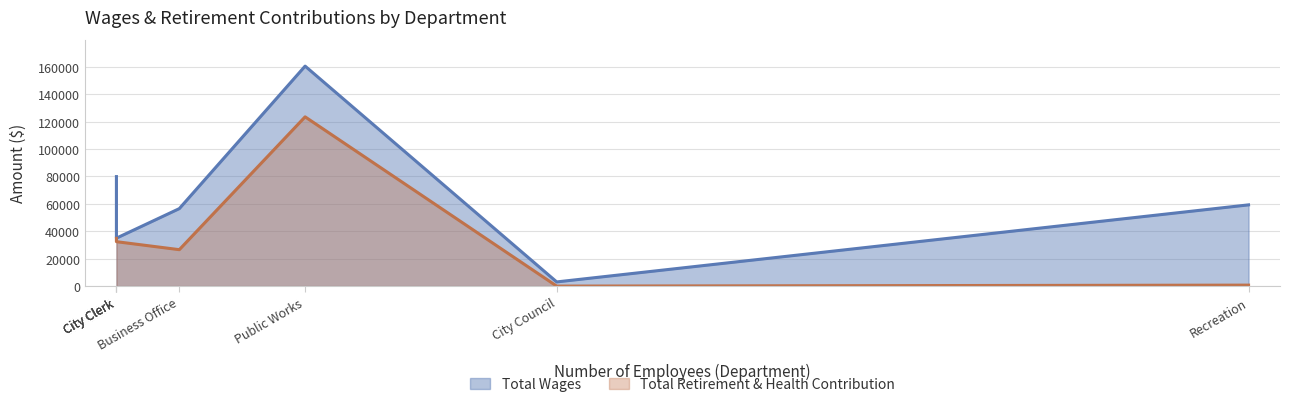

How many data points in Total Wages are above 56518?

3